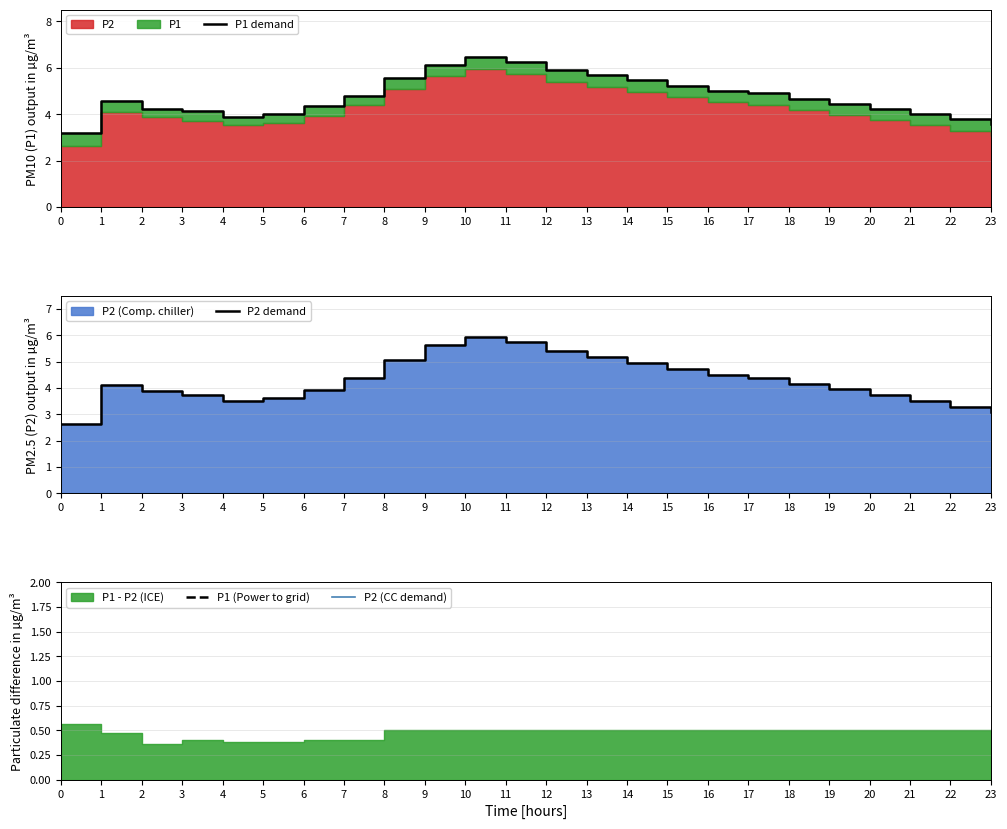

Does the chart display data point markers on the line(s)?

No